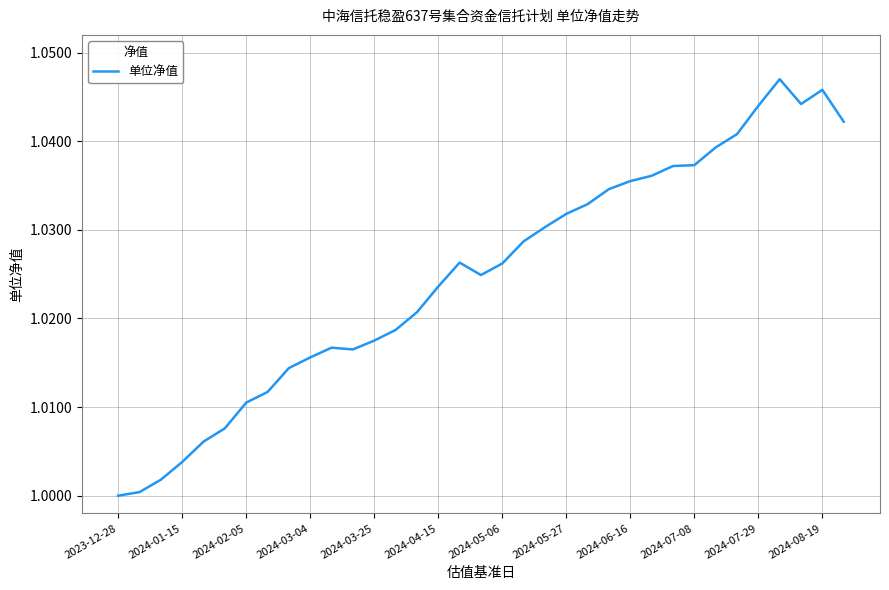

Does the chart have visible grid lines?

Yes